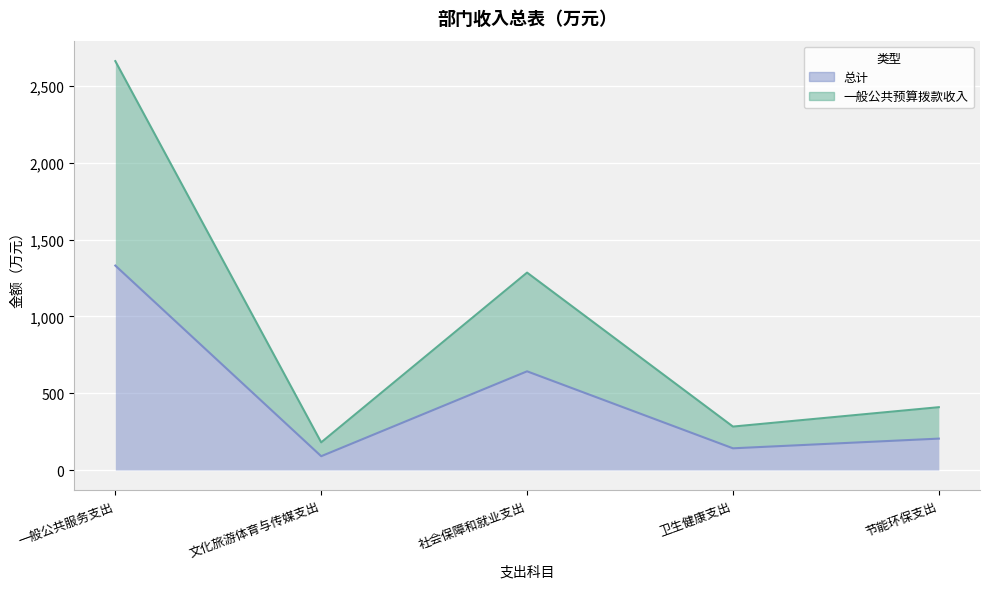

True or false: 一般公共预算拨款收入 and 总计 intersect in this chart.

False